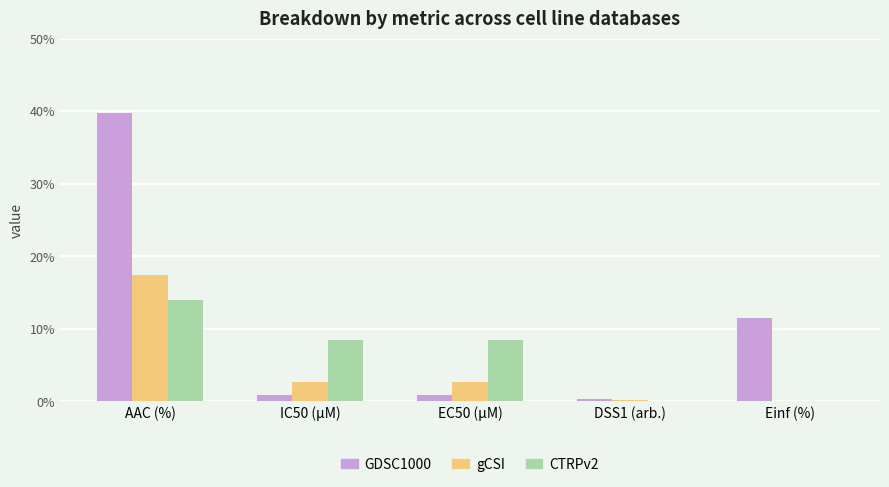

How many values in the gCSI series exceed 2?

3